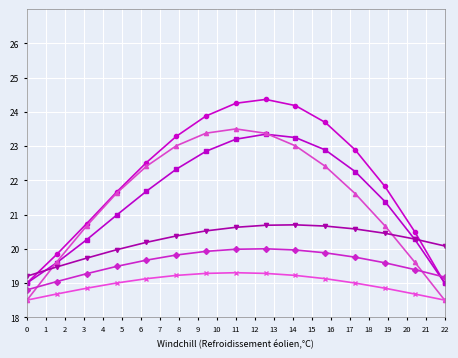

What is the maximum value shown in the chart?

24.4